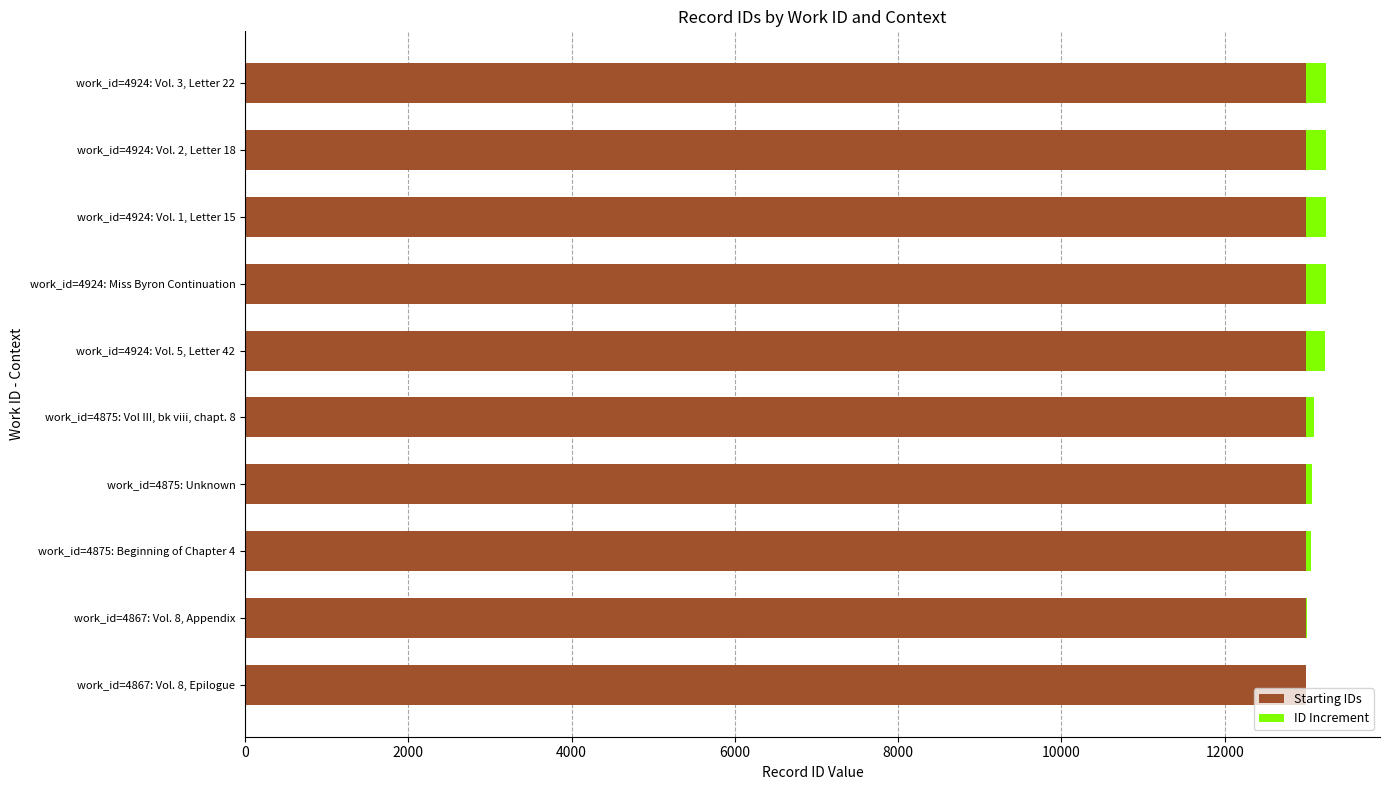

What is the sum of all Starting IDs values?

130010